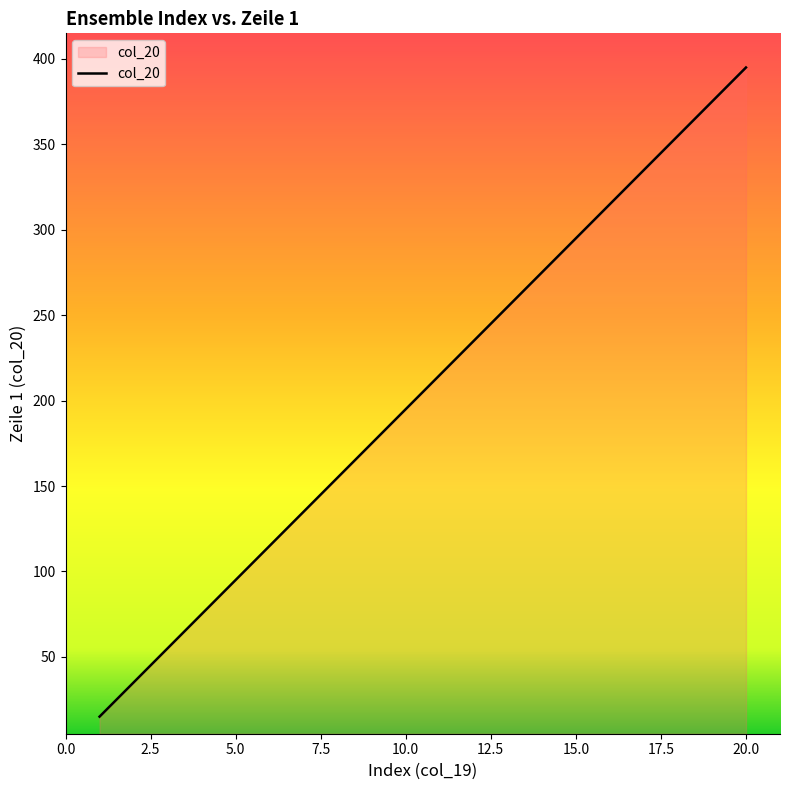

What is the greatest value displayed?

395